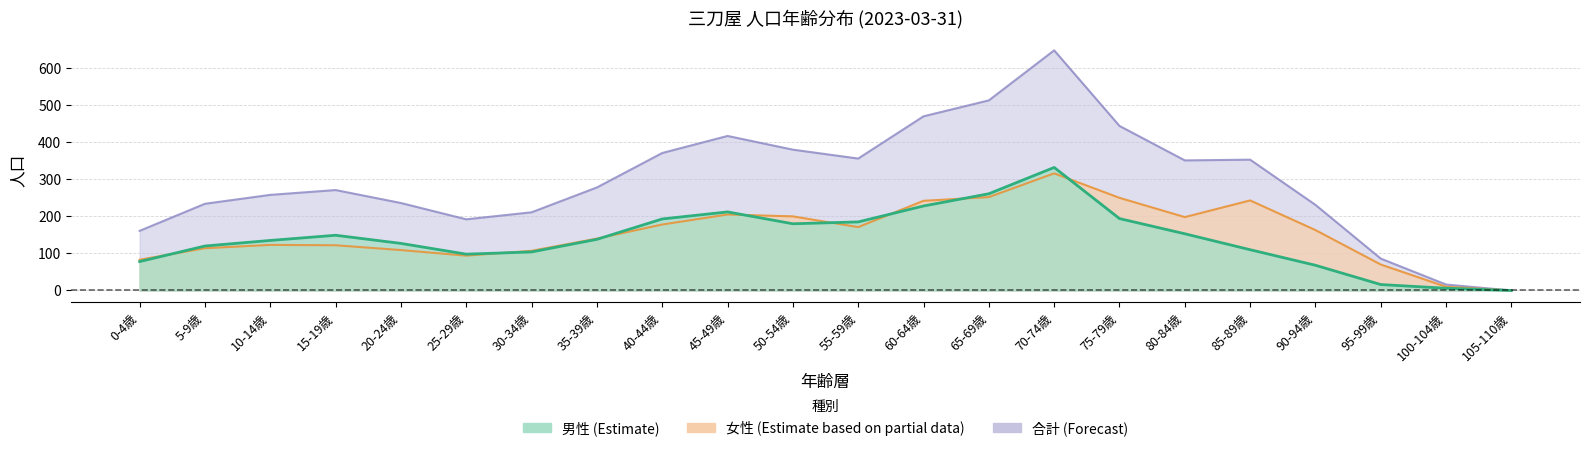

What is the value of the 合計 point at the 17th from the left?

351